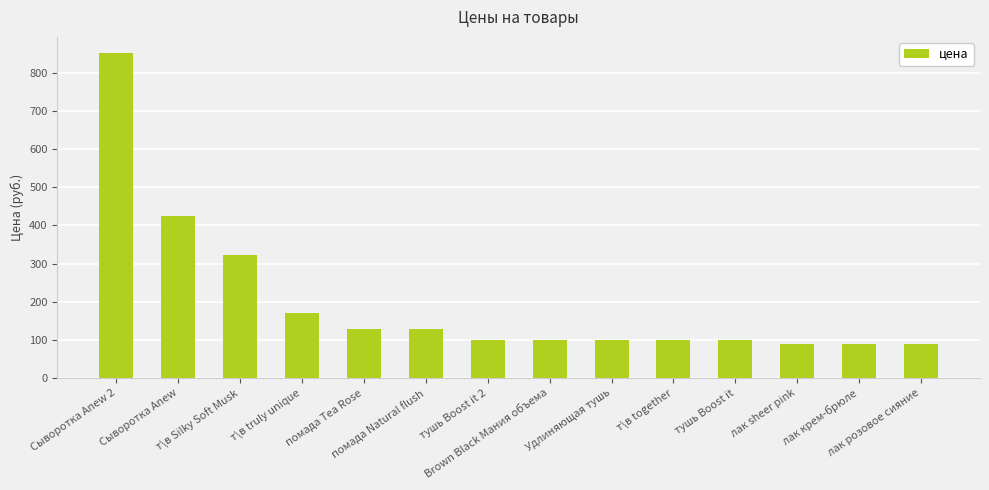

Where is the data nearest to the value 470?

Сыворотка Anew